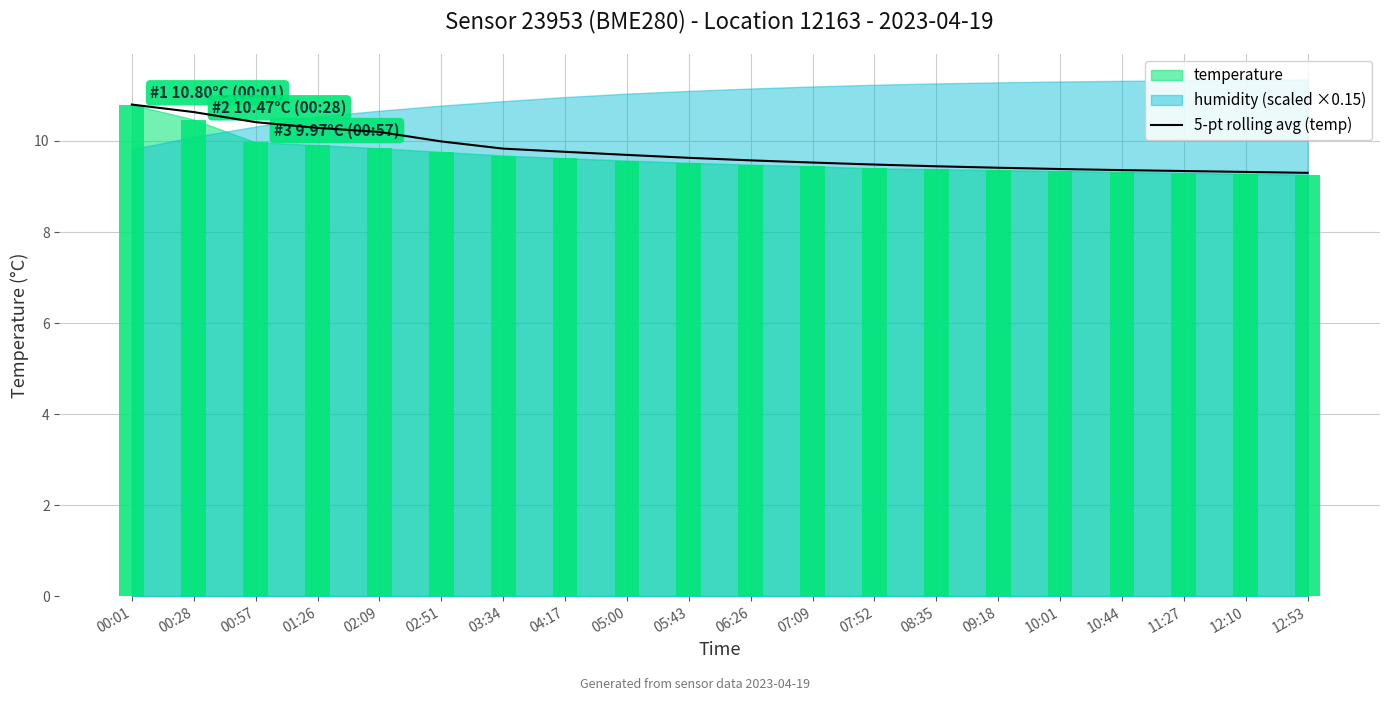

True or false: the data shows 10.4 at 00:57.

True